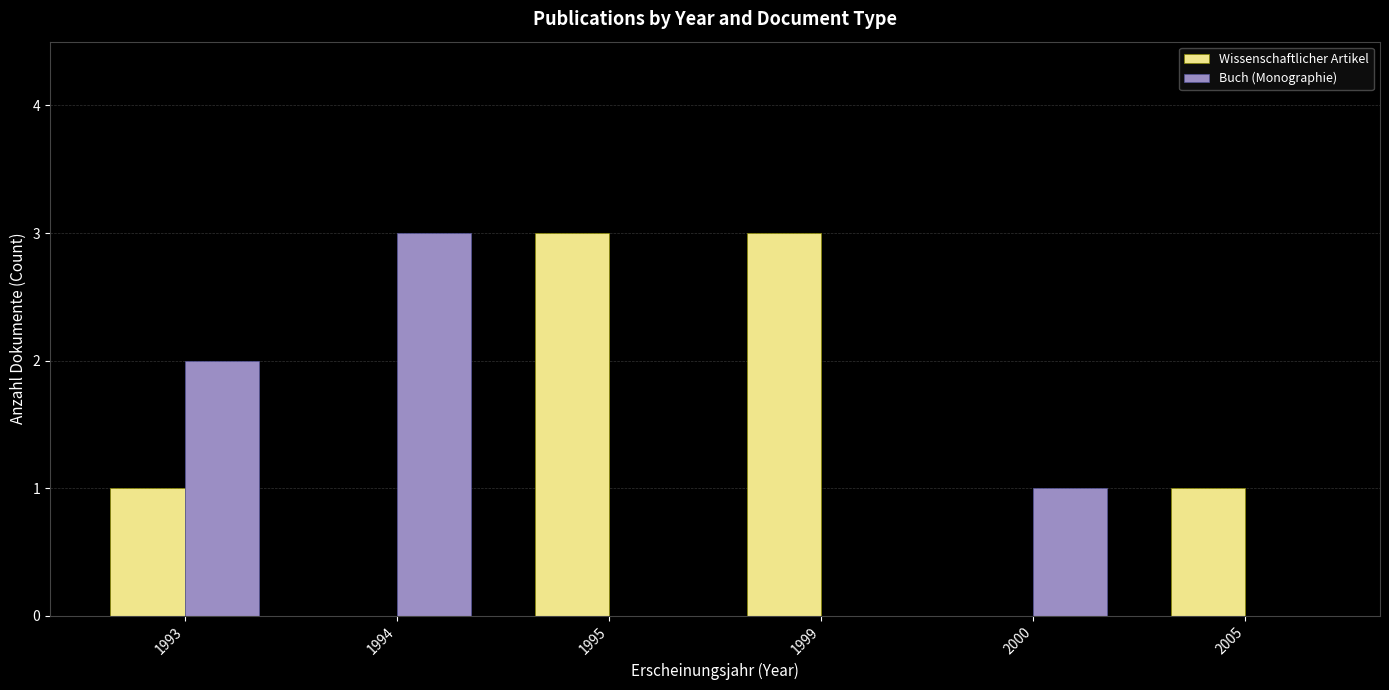

What is the sum of the Wissenschaftlicher Artikel values at 1993 and 1995?

4